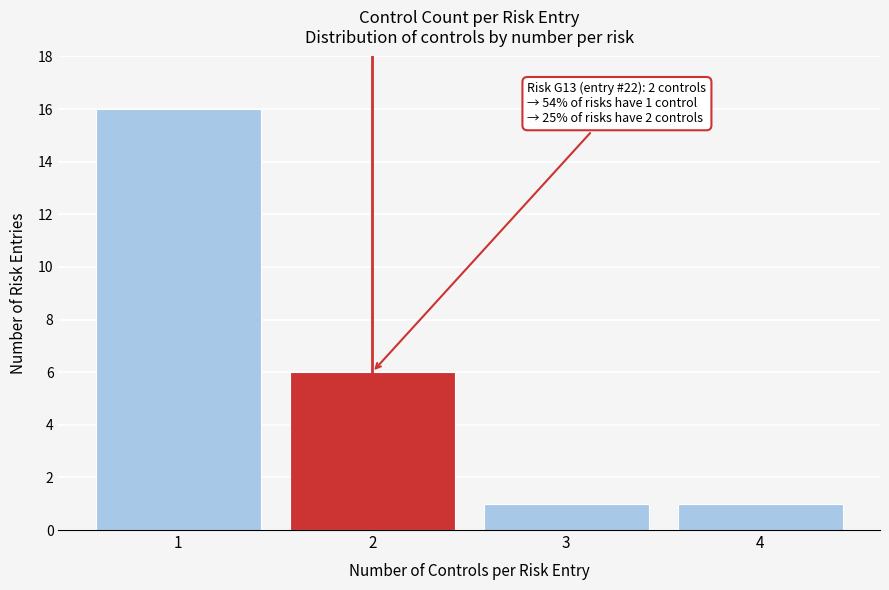

Over which range of the x-axis is the bar tallest?

0.5 to 1.5